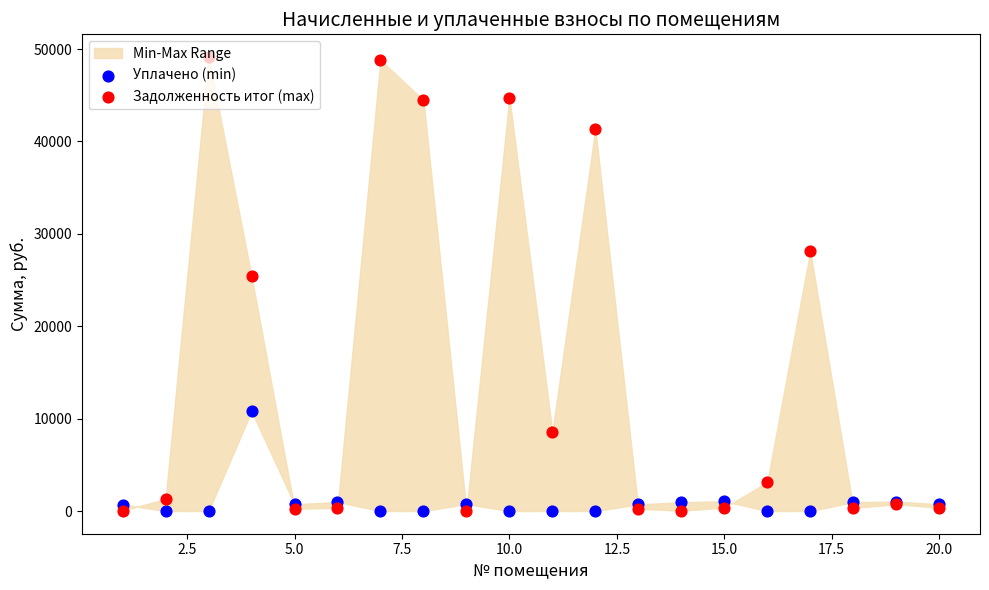

Which series contains the lowest Y value?

Уплачено (min)